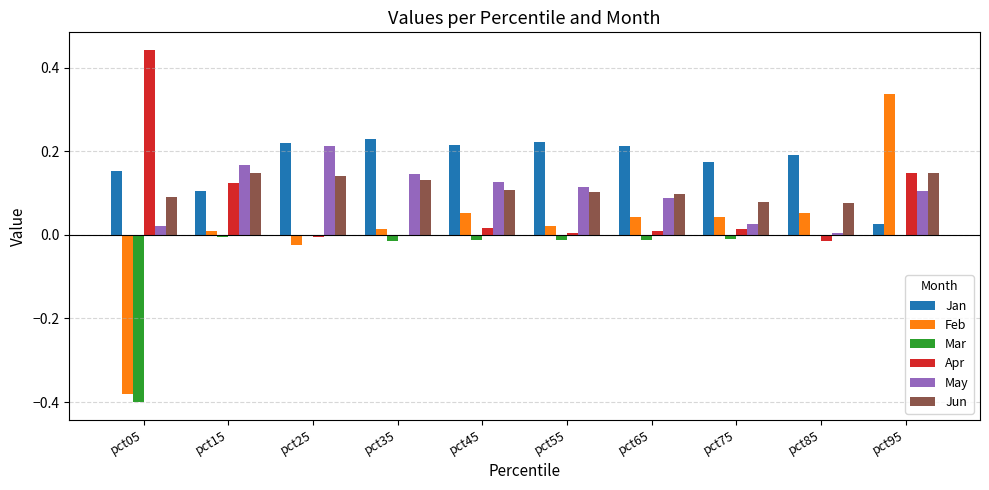

What are all the series names shown in the legend?

Jan, Feb, Mar, Apr, May, Jun